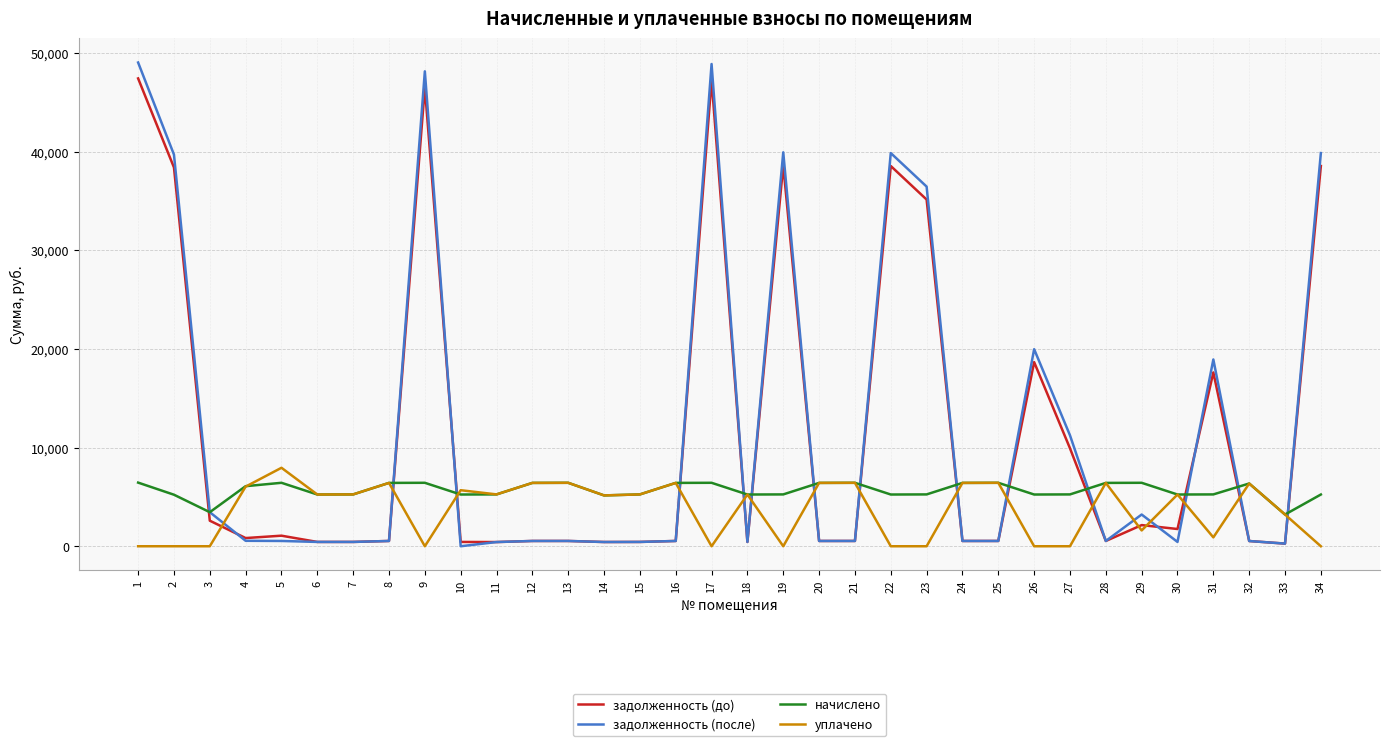

Which series has the largest range (max minus min)?

задолженность (после)